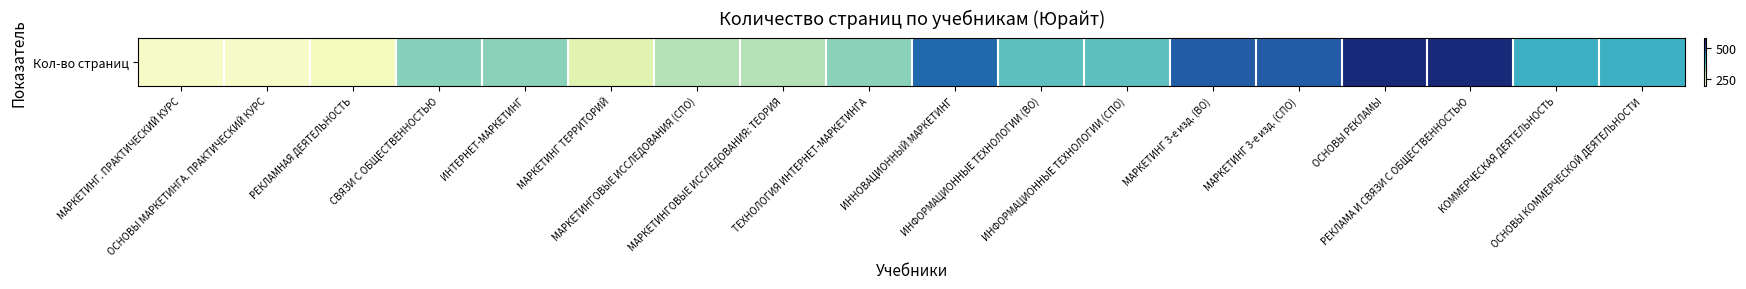

Reading left to right, extract all data points from this chart.

221	221	233	337	335	262	307	307	335	474	367	367	487	487	552	552	394	394